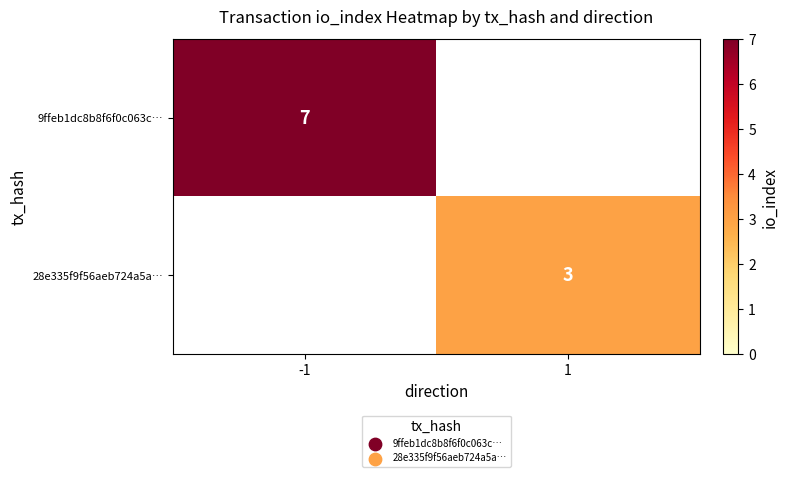

The 9ffeb1dc8b8f6f0c063c… series shows 7 at -1. True or false?

True